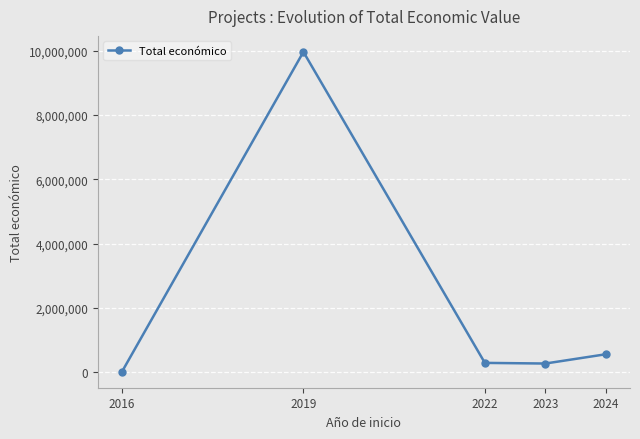

Is it true that the value at 2023 is 261088.5?

True